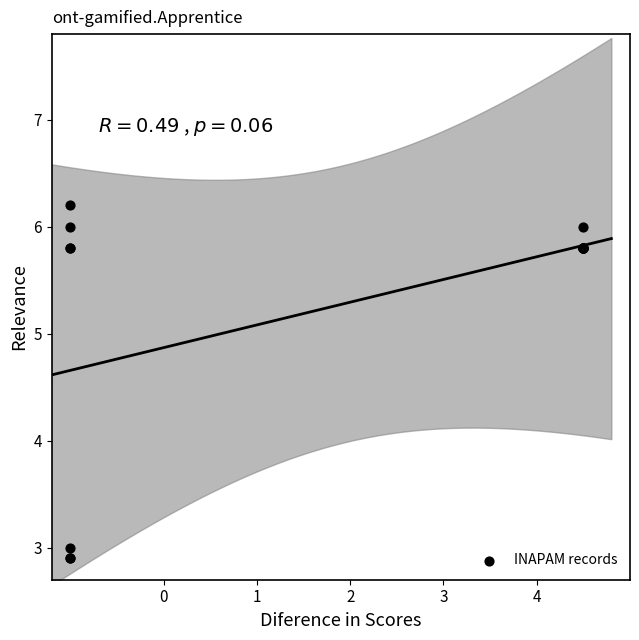

What Y value in the scatter plot is closest to 4?

3.0